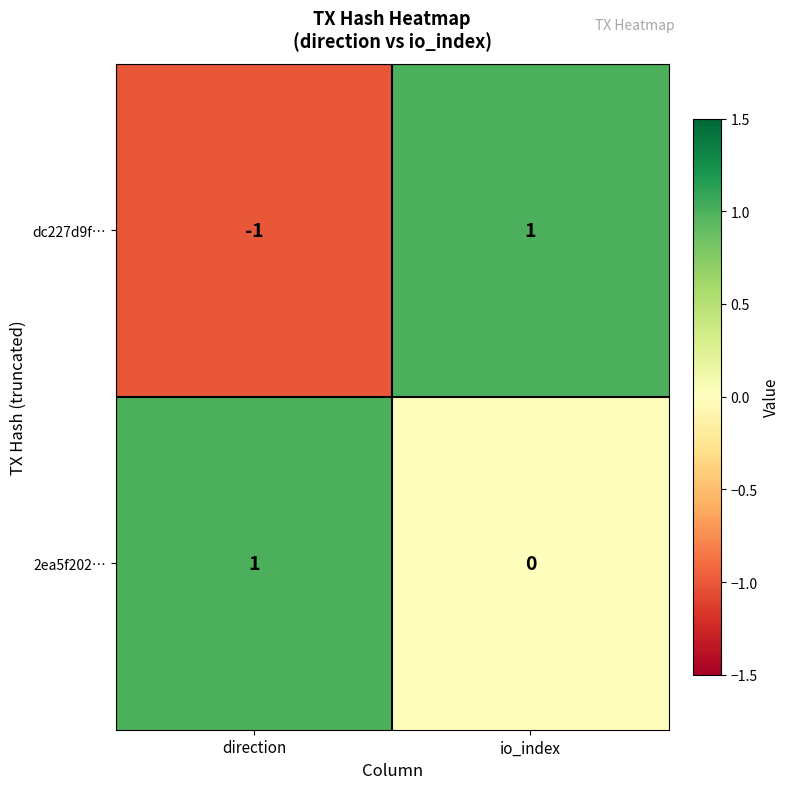

Reading right to left, what are all the values shown in this chart?

dc227d9f…: 1	-1
2ea5f202…: 0	1